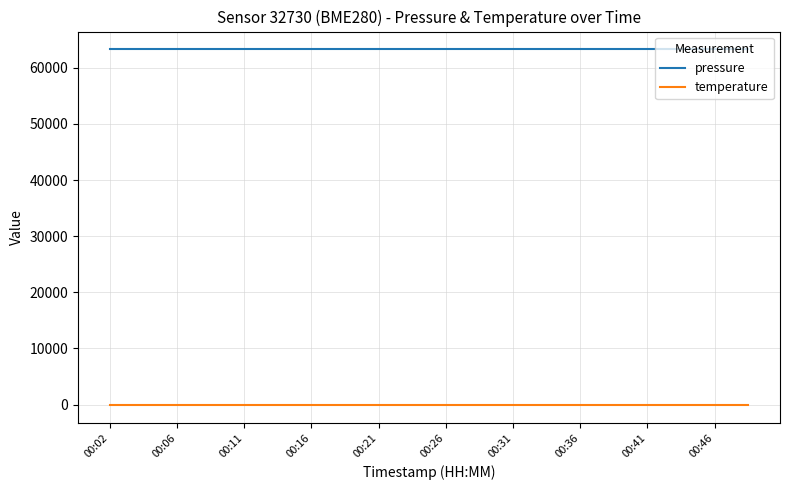

What is the greatest value displayed?

63289.1